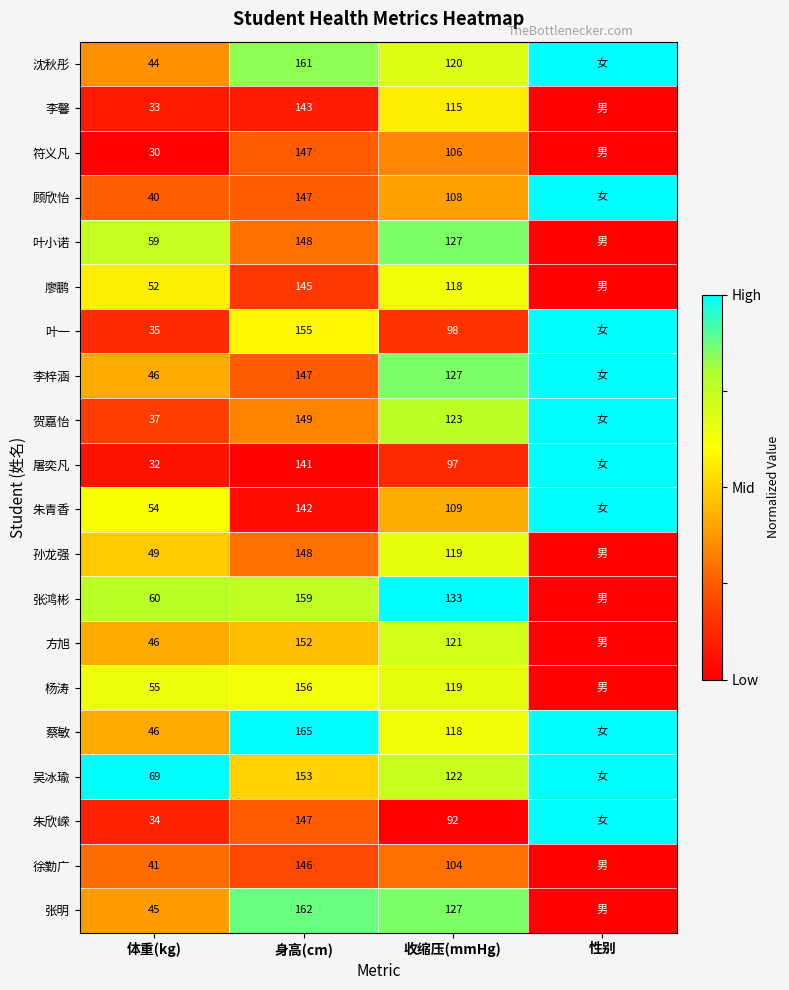

What is the difference between the 叶小诺 values at 体重(kg) and 身高(cm)?

89